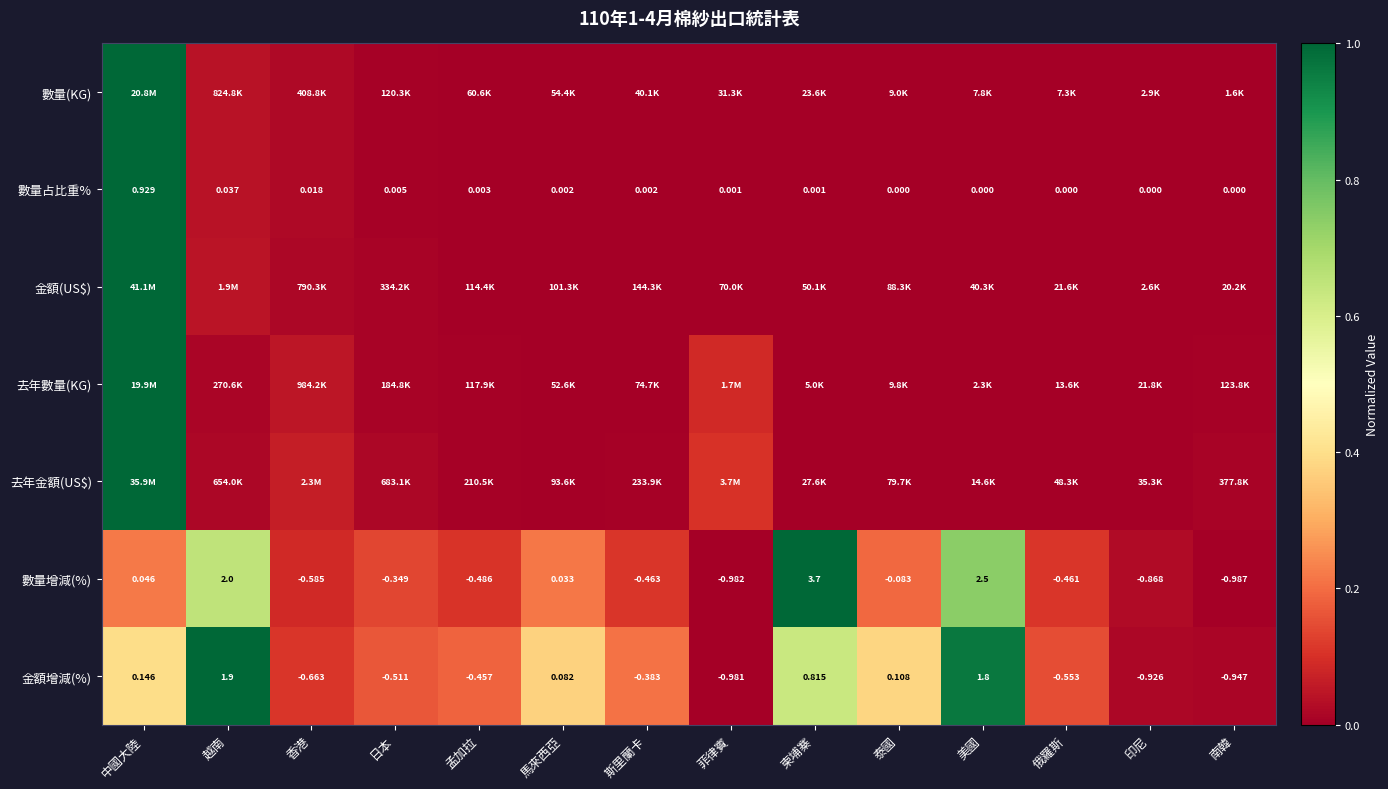

At which label is 數量增減(%) closest to 1?

中國大陸